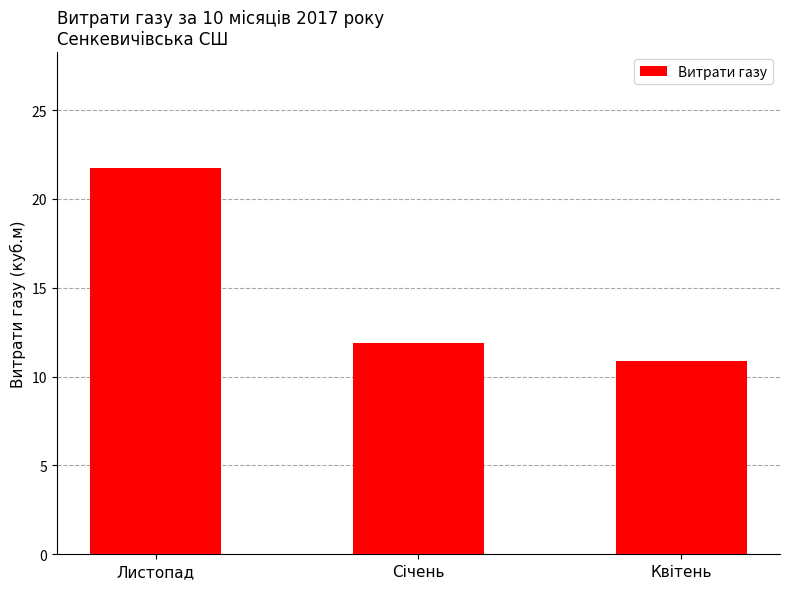

Which category has the lowest value across all series?

Квітень